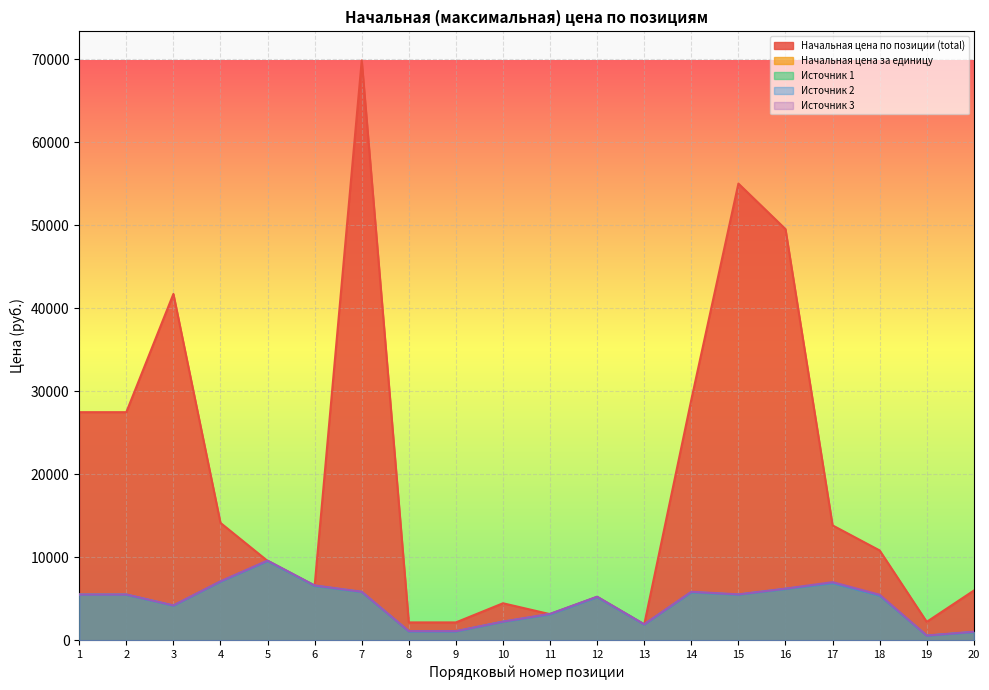

Which series has the largest range (max minus min)?

Начальная цена по позиции (total)